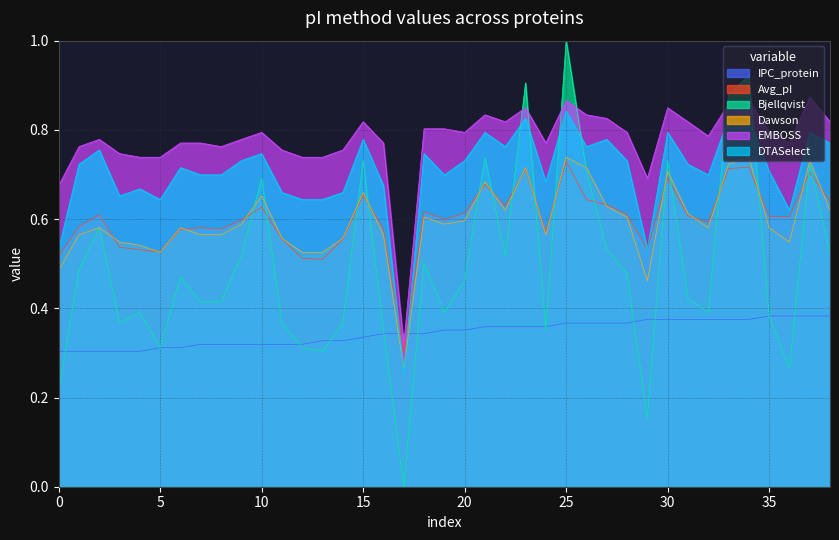

How many lines are shown in the chart?

6